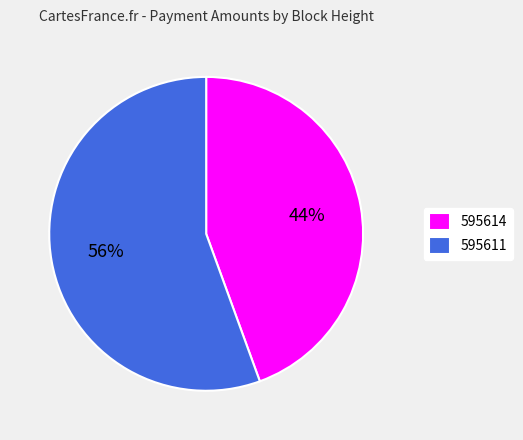

Does any single category account for the majority?

Yes